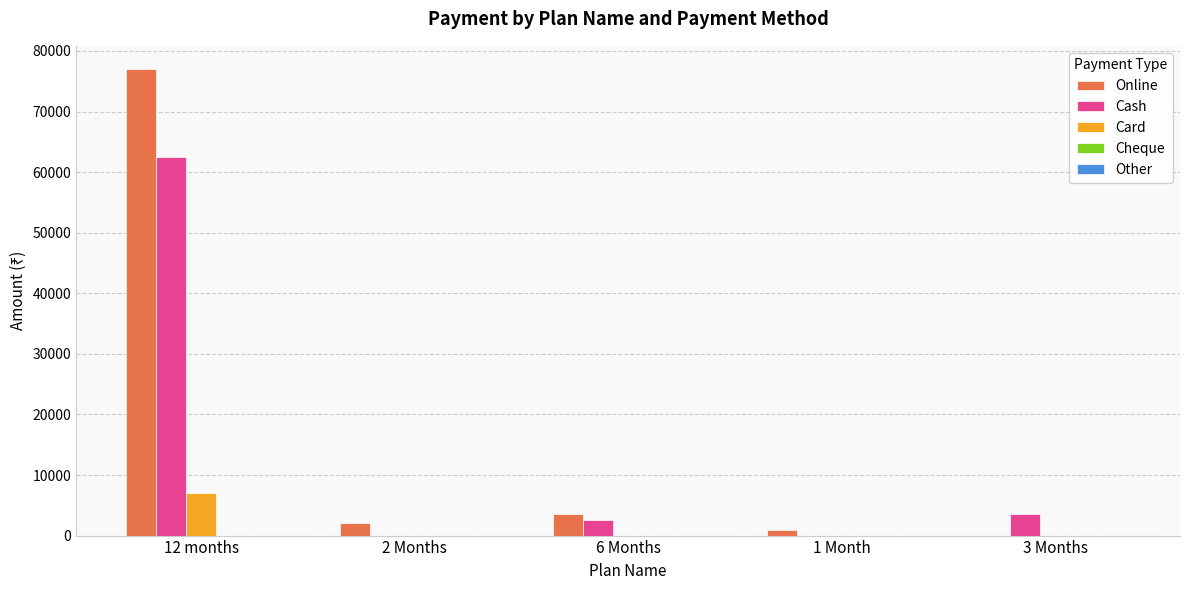

What is the spread (max minus min) of values at 3 Months?

3500